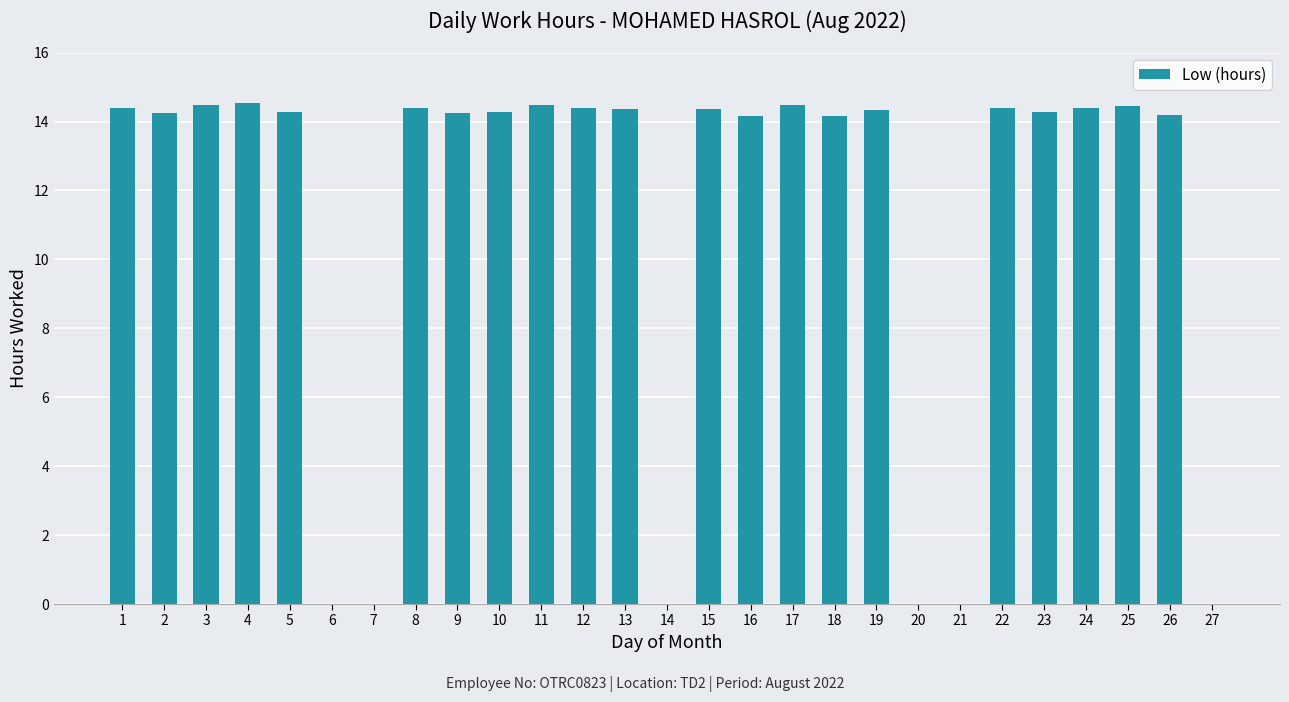

Which has a higher value, 20 or 5?

5